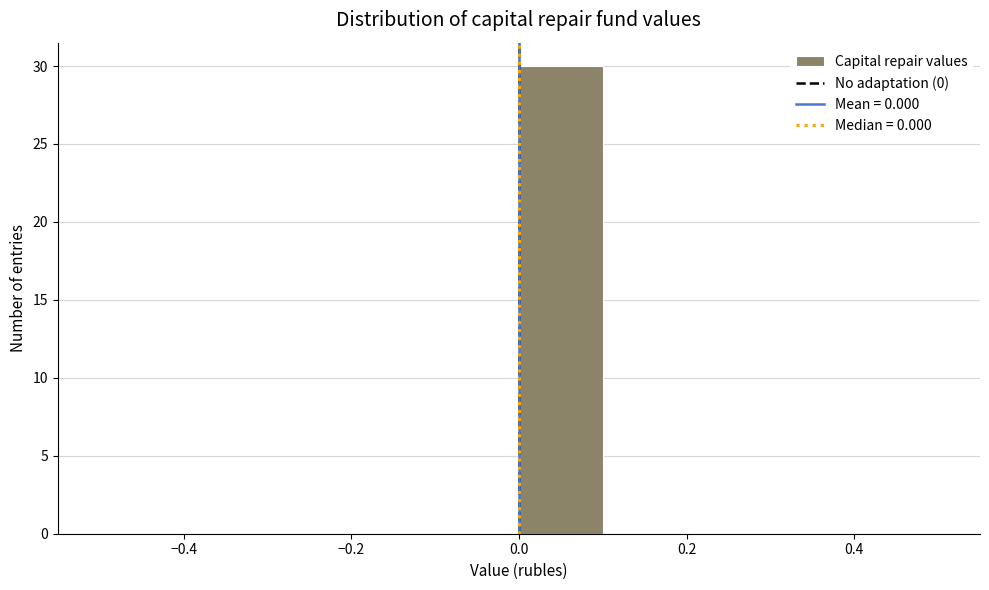

What is the height of the bar covering 0.0 to 0.1 on the x-axis? The values are not printed on the chart, so give them approximately, as read against the axis.

30